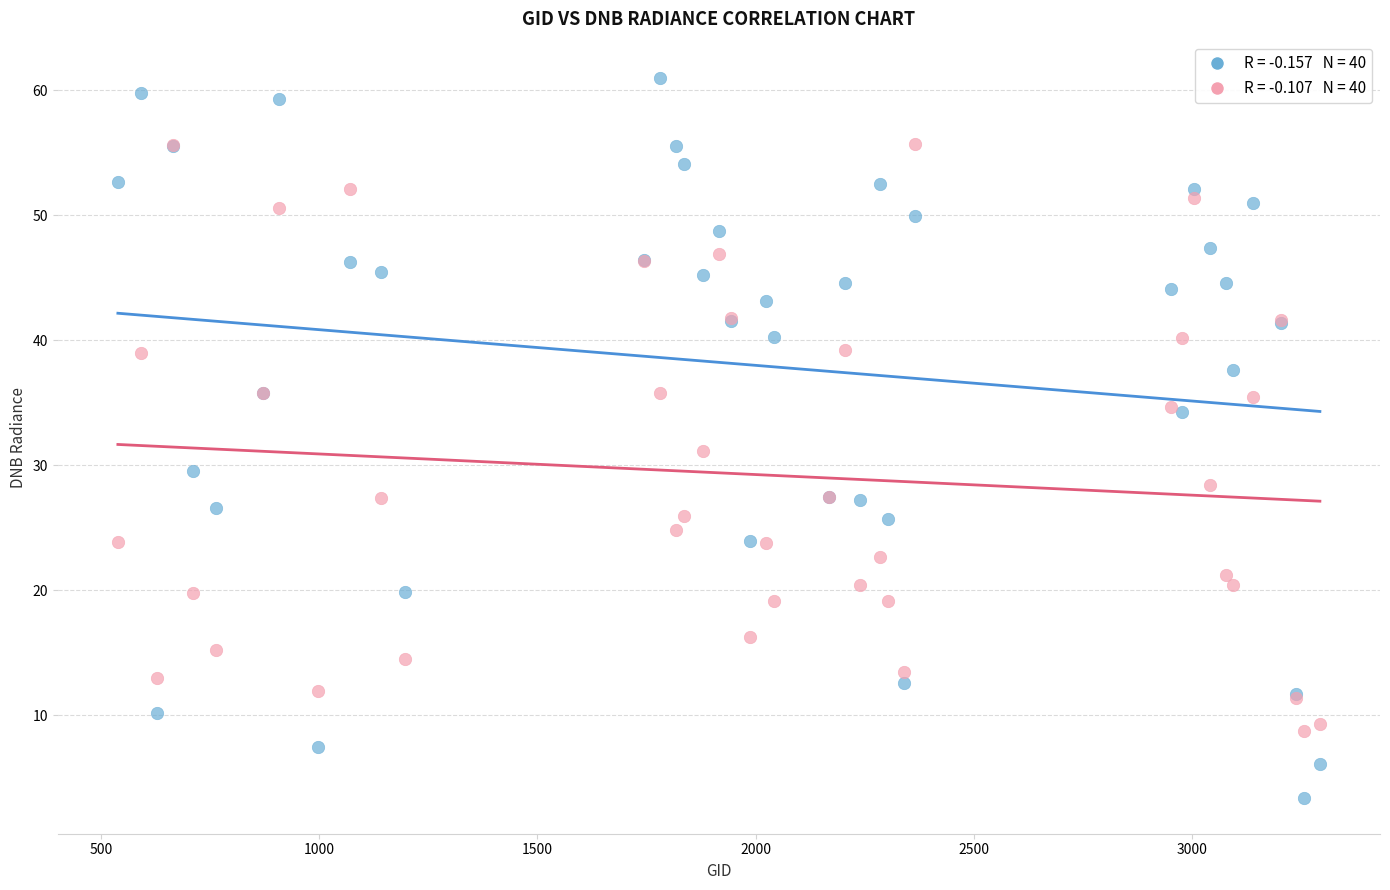

Across all series, what Y value is closest to 32?

31.1